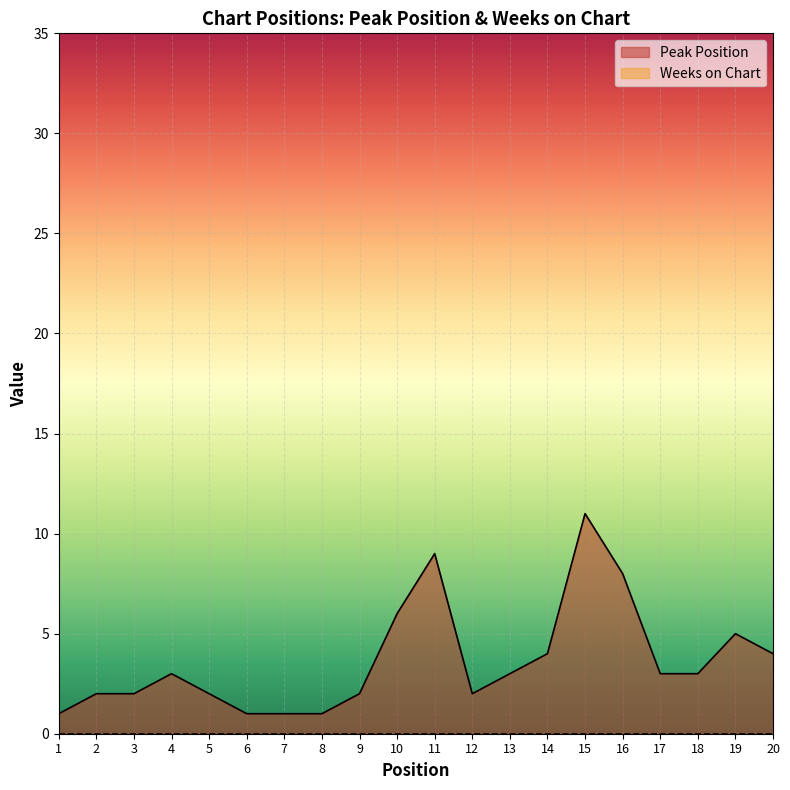

At which category does the chart reach its minimum across all series?

1